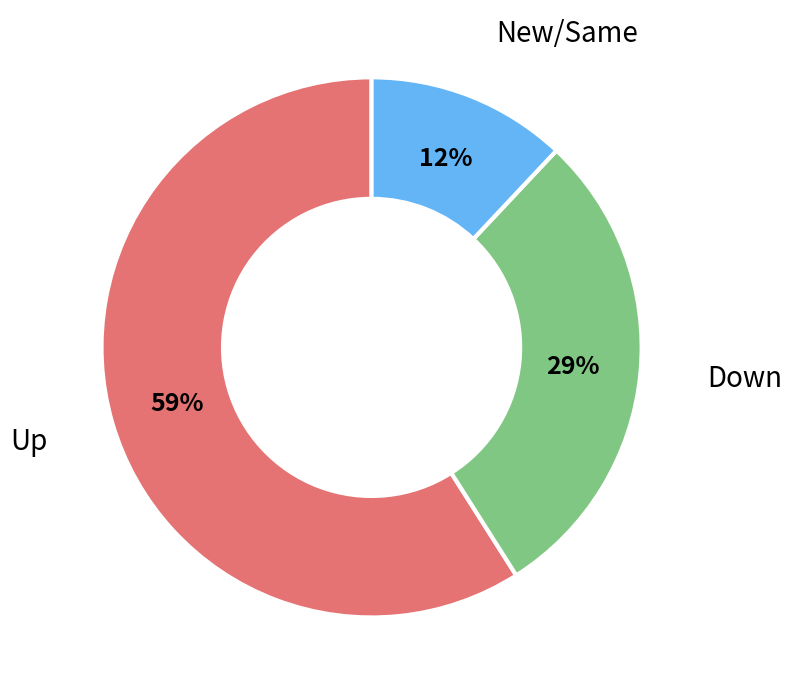

To the nearest percent, what is the average slice percentage?

33%